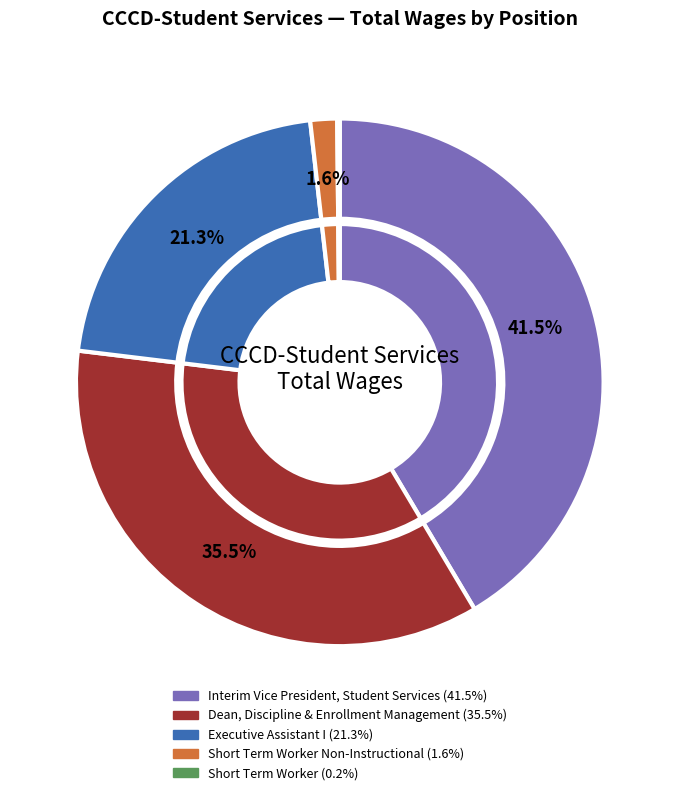

Is it true that Short Term Worker is 0% of the pie?

True